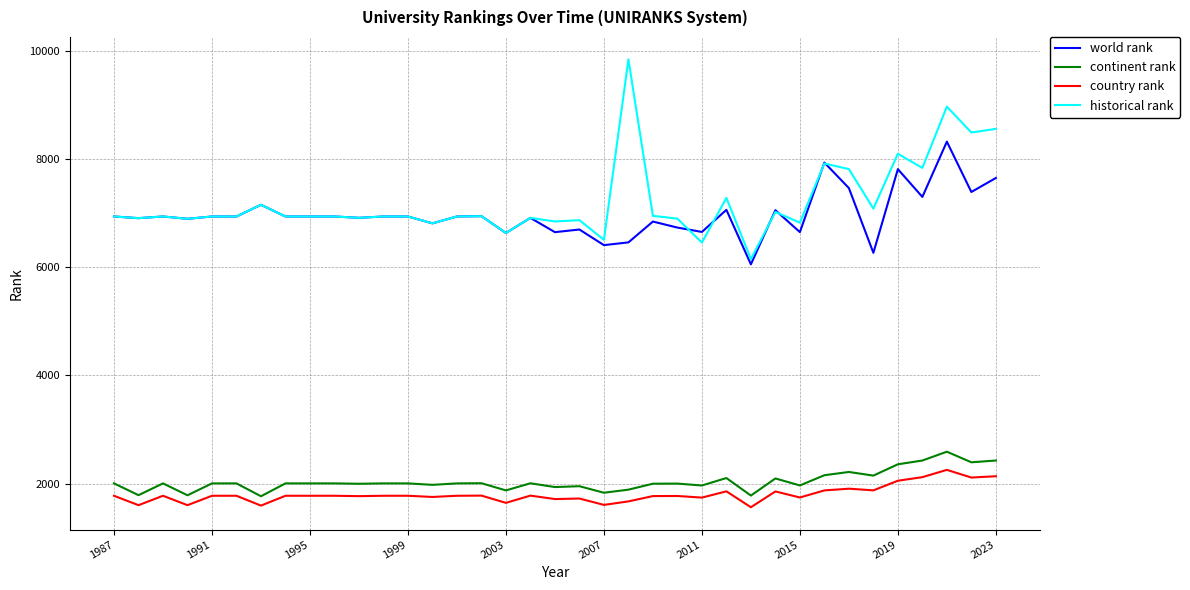

Does the chart display data point markers on the line(s)?

No